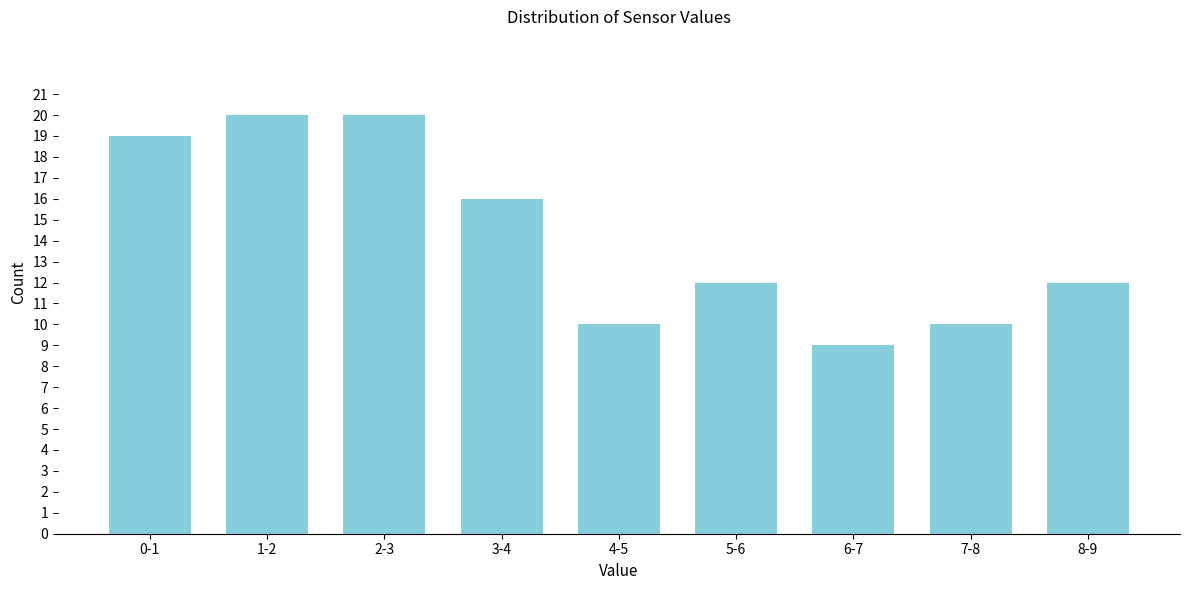

Reading left to right, what are all the values shown in this chart?

19	20	20	16	10	12	9	10	12